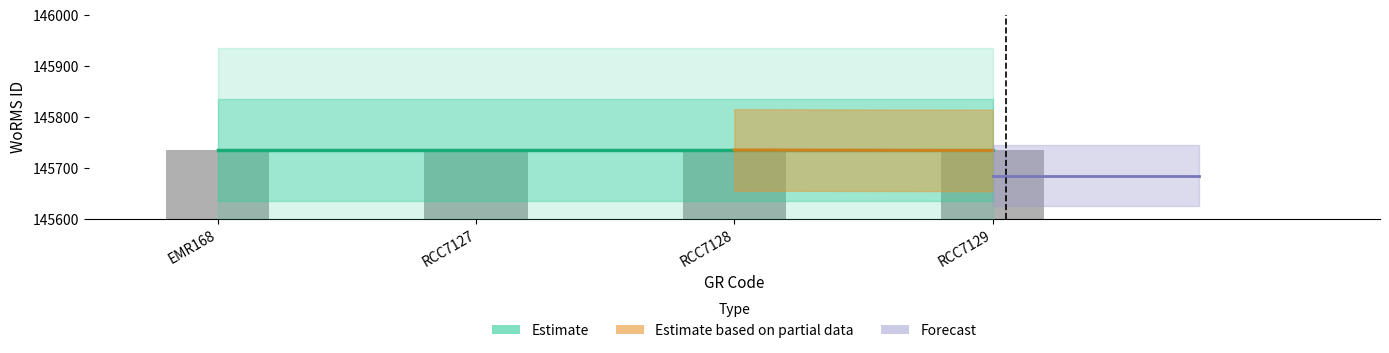

Reading right to left, transcribe all the data shown in this chart.

RCC7129=145734	RCC7128=145735	RCC7127=145735	EMR168=145735